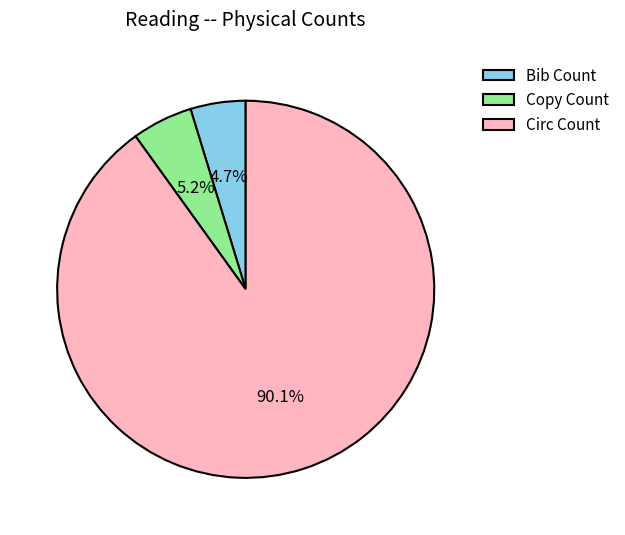

What percentage is the Bib Count slice, to the nearest percent?

5%